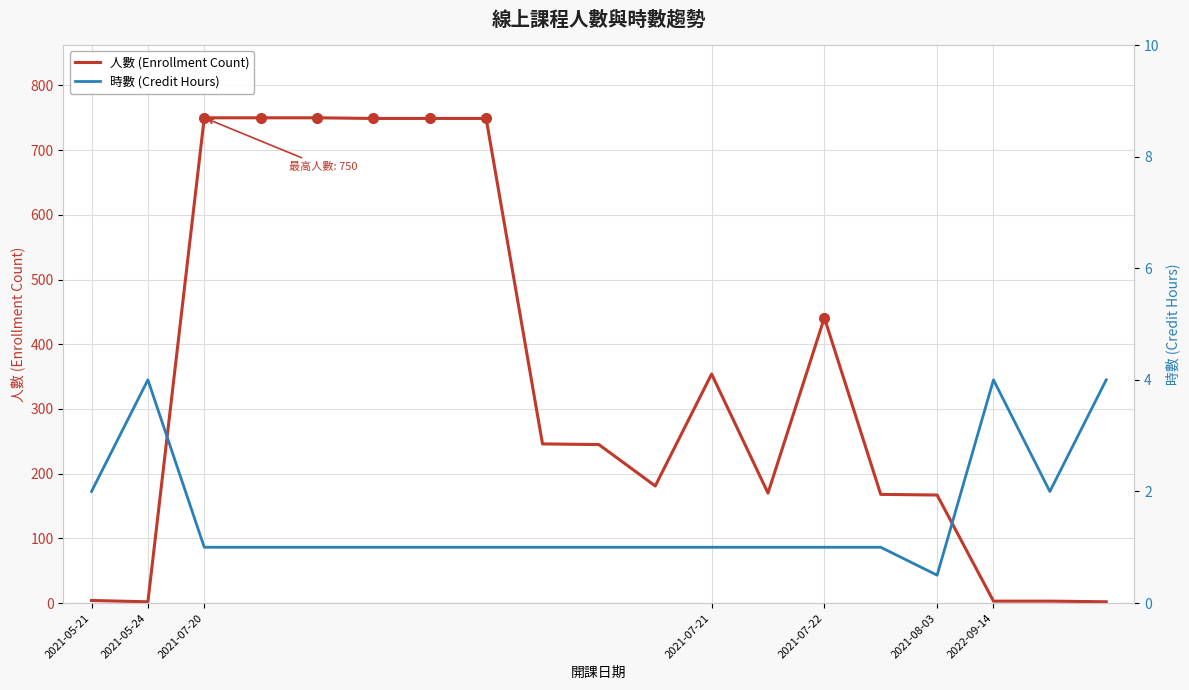

What is the maximum value for 人數 (Enrollment Count)?

750